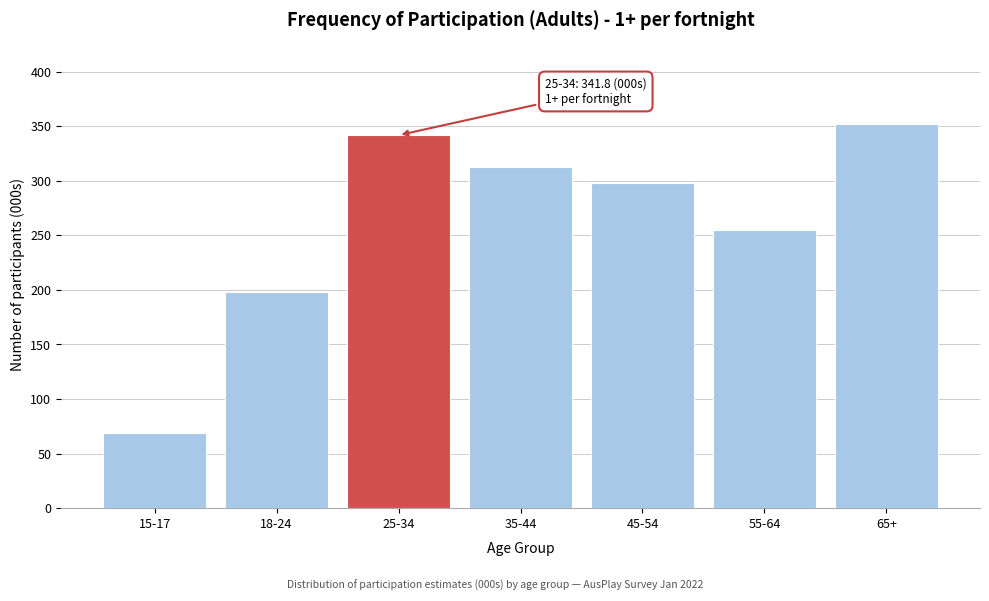

Reading left to right, extract all data points from this chart.

68.8	197.9	341.8	312.5	298.4	254.5	351.9